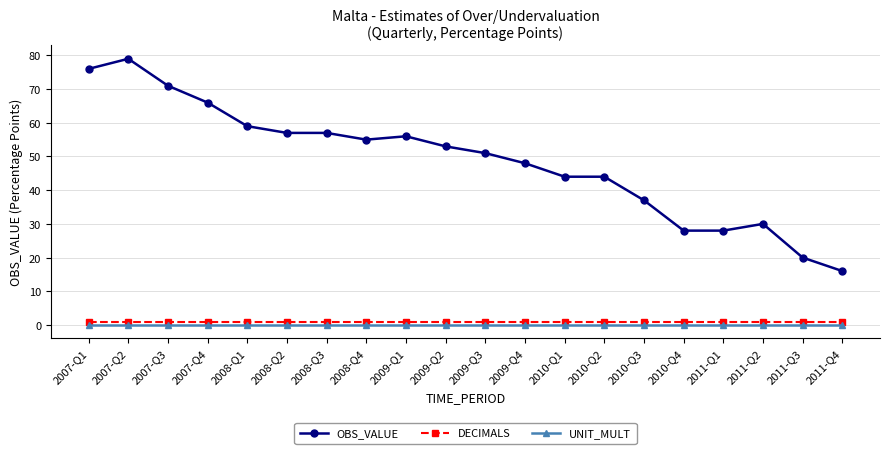

Is the value of UNIT_MULT at 2008-Q4 greater than the value of OBS_VALUE at 2008-Q2?

No